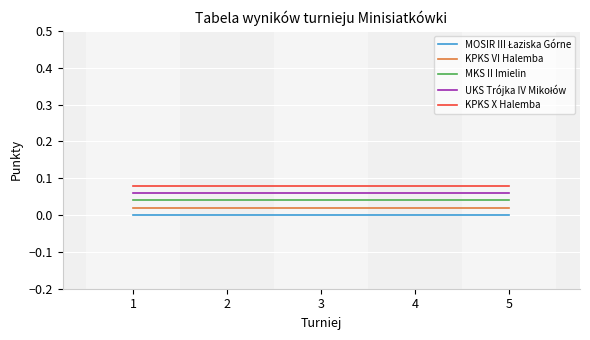

True or false: MKS II Imielin has a value of 0.0 at 1.

True